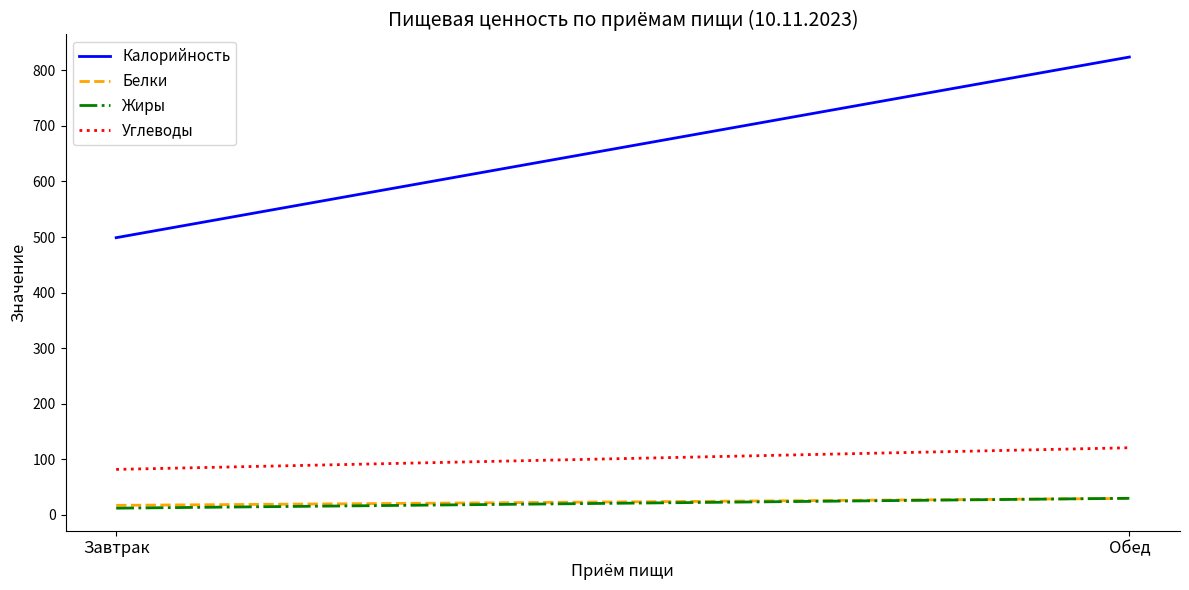

What is the label of the 2nd point from the left?

Обед